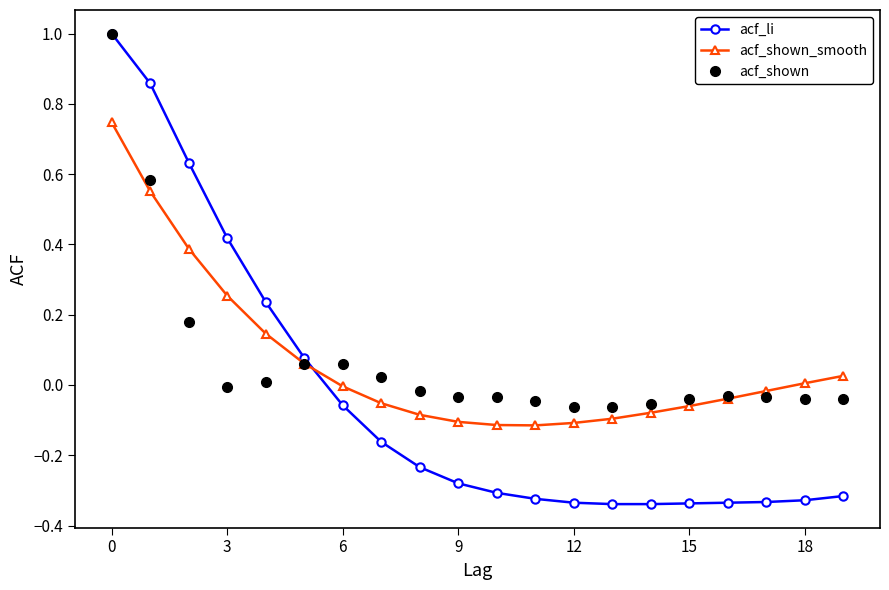

What is the highest value of the acf_shown series?

1.0